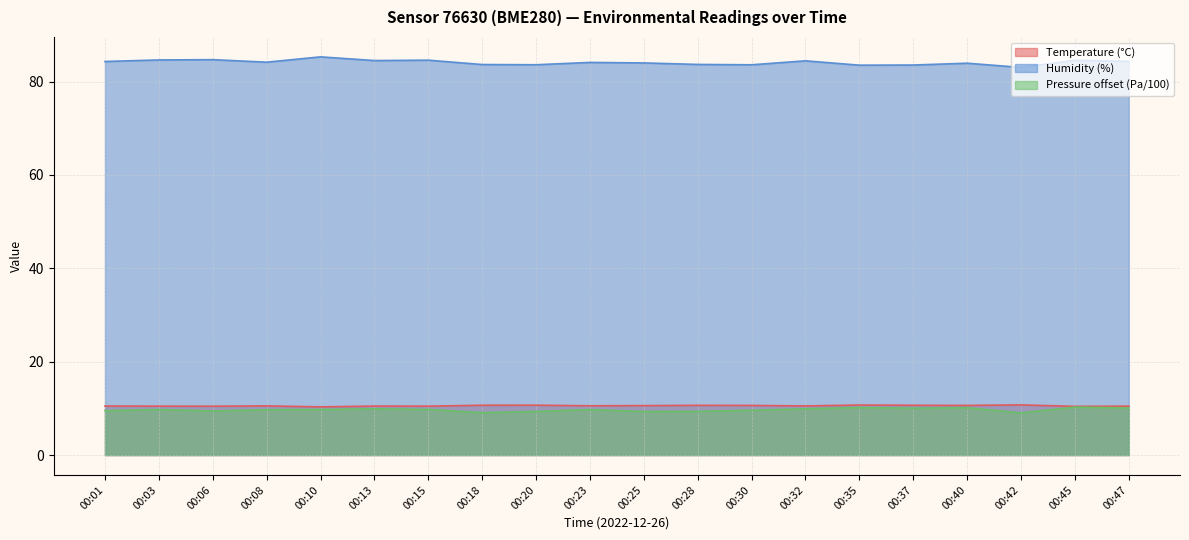

True or false: pressure_norm has a value of 6.7 at 00:45.

False